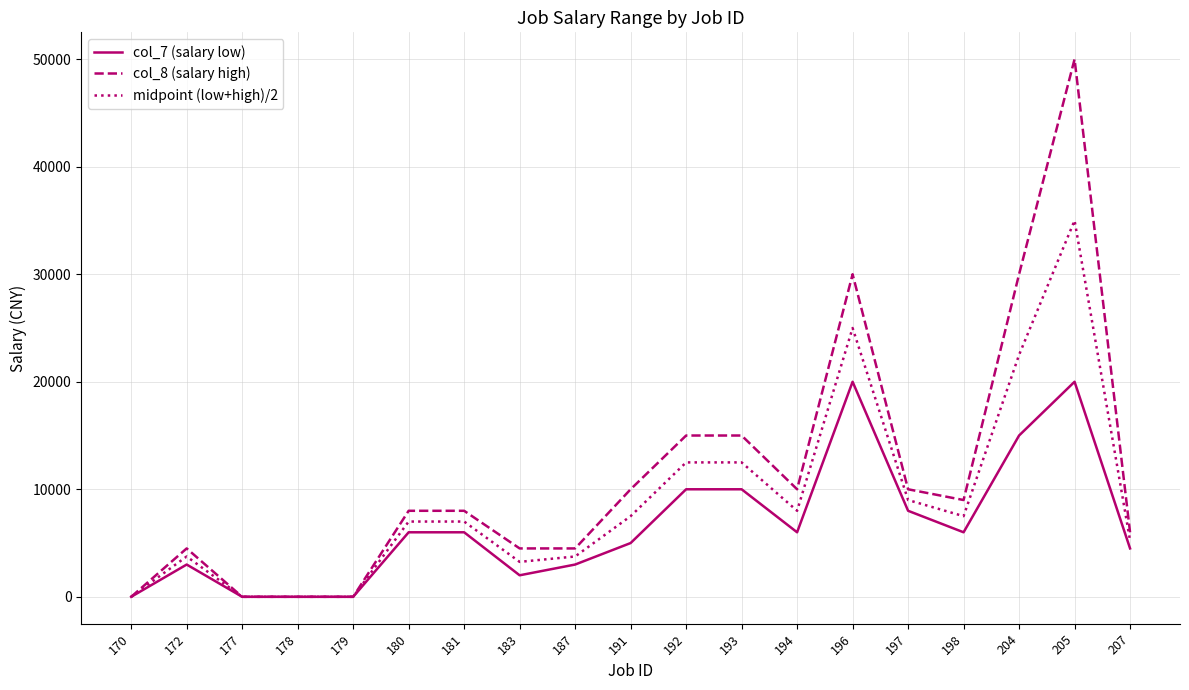

Reading left to right, transcribe all the data shown in this chart.

col_7 (salary low): 0.0	3000.0	0.0	0.0	0.0	6000.0	6000.0	2000.0	3000.0	5000.0	10000.0	10000.0	6000.0	20000.0	8000.0	6000.0	15000.0	20000.0	4500.0
col_8 (salary high): 0.0	4499.0	0.0	0.0	0.0	7999.0	7999.0	4499.0	4499.0	10000.0	15000.0	15000.0	10000.0	29999.0	10000.0	9000.0	29999.0	49999.0	5999.0
midpoint (low+high)/2: 0.0	3749.5	0.0	0.0	0.0	6999.5	6999.5	3249.5	3749.5	7500.0	12500.0	12500.0	8000.0	24999.5	9000.0	7500.0	22499.5	34999.5	5249.5